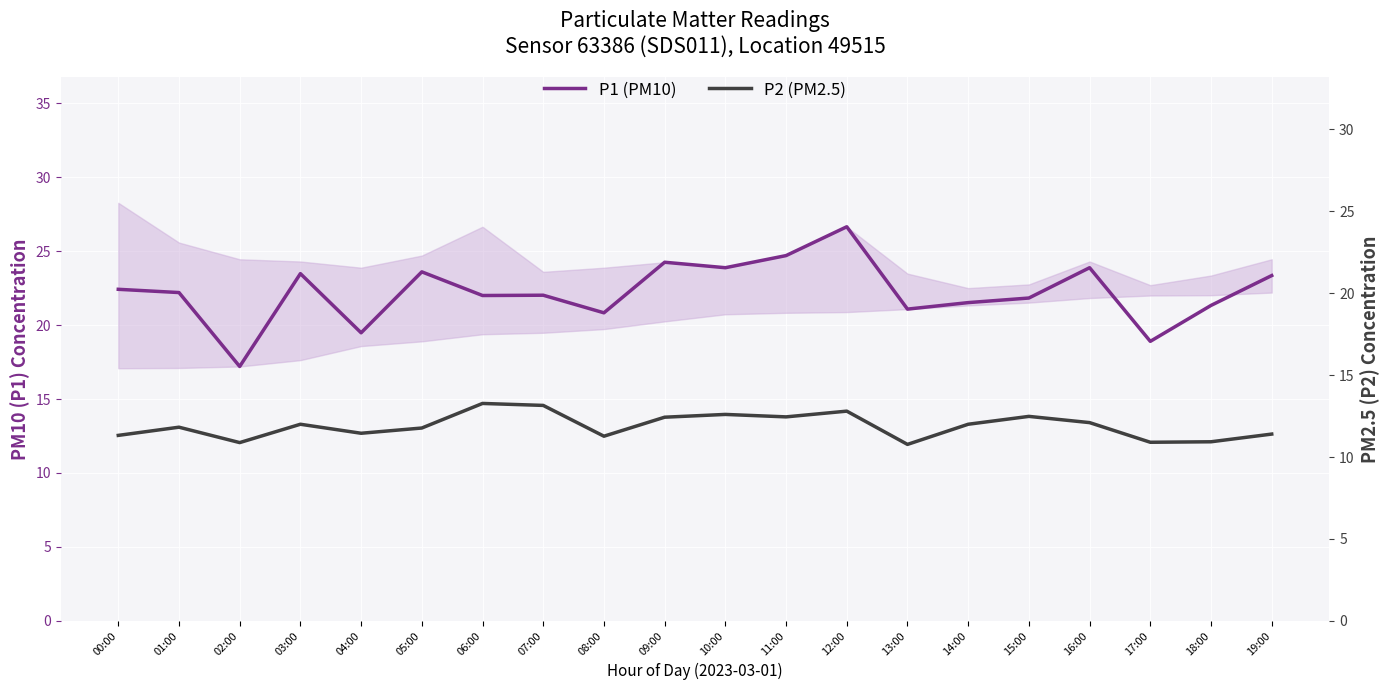

What is the value of the P2 (PM2.5) point at the 1st from the left?

11.3